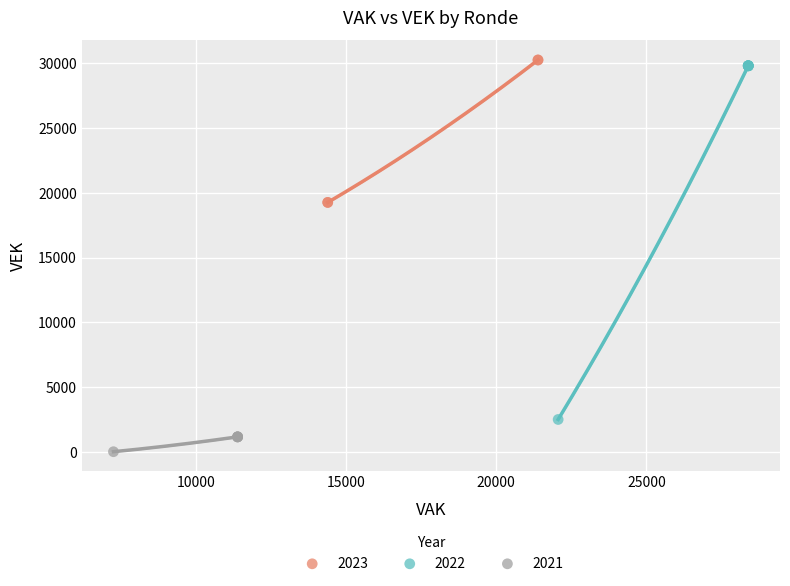

Which series has the largest Y range (max minus min)?

2022